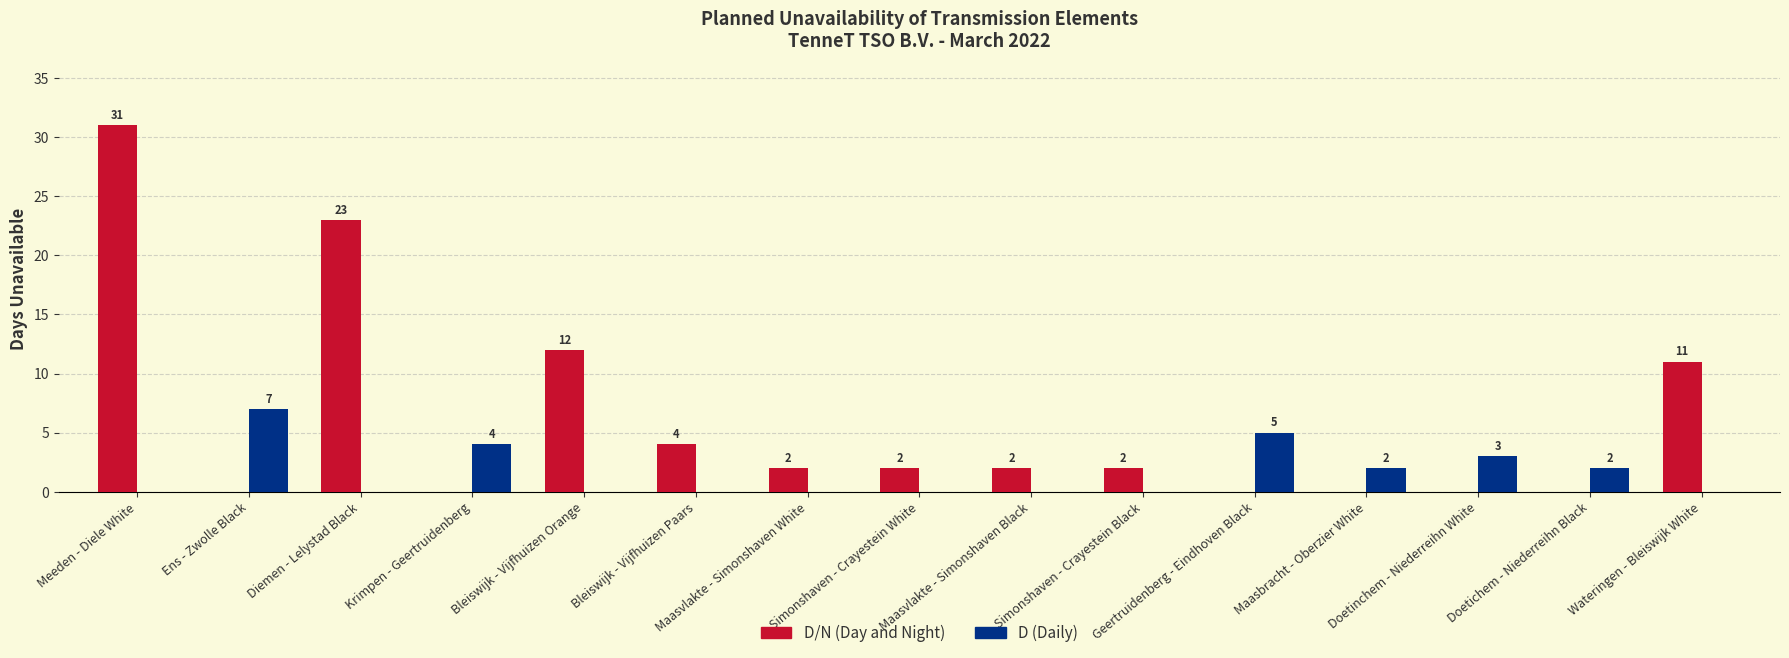

What is the spread (max minus min) of values at Ens - Zwolle Black?

7